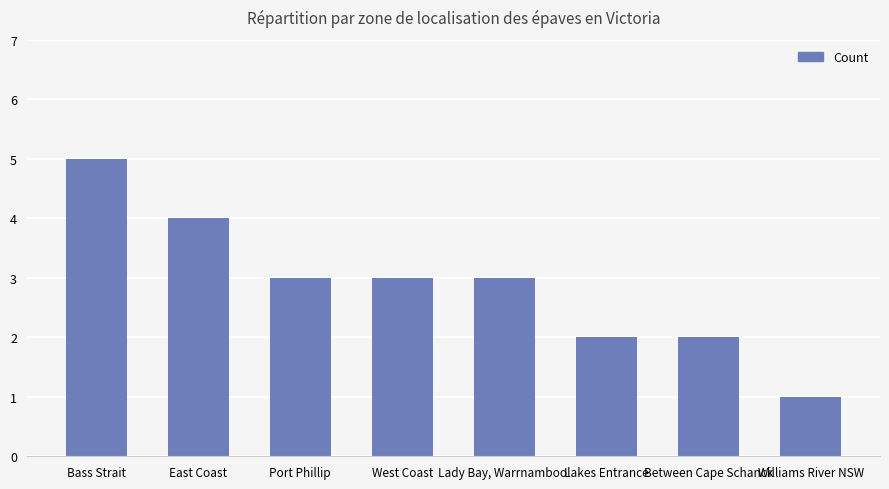

What value does the data have at Williams River NSW?

1